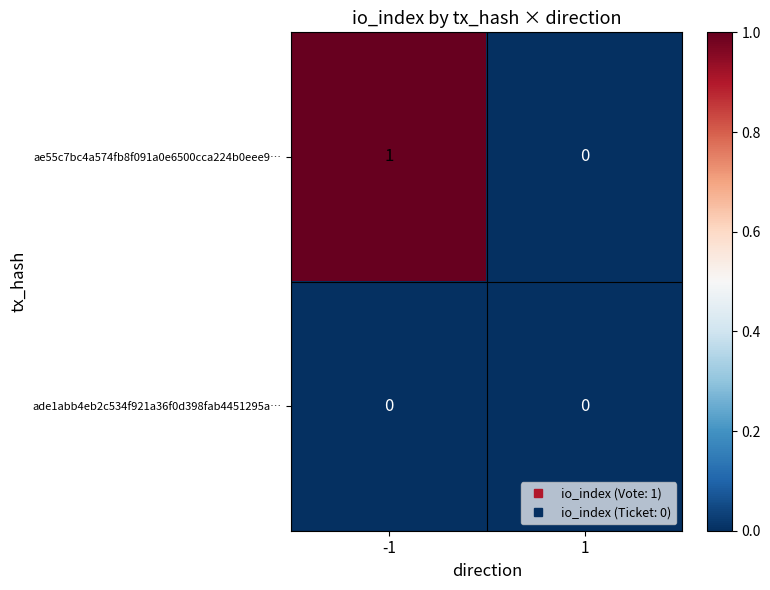

The value of ae55c7bc4a574fb8f091a0e6500cca224b0eee9… at -1 is 2. True or false?

False